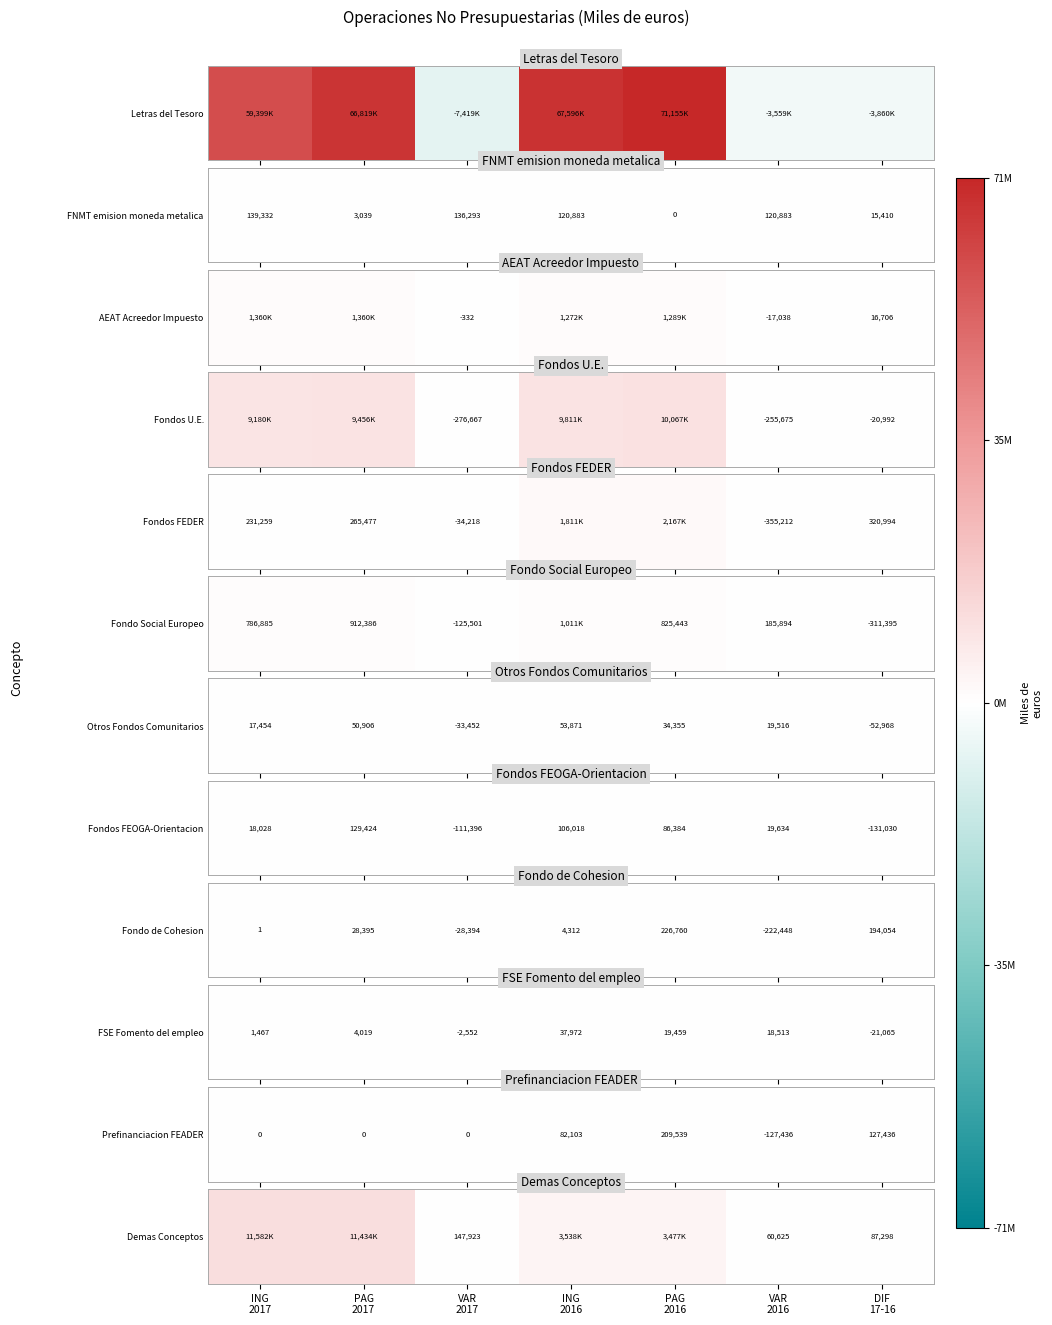

What is the average value?

4332644